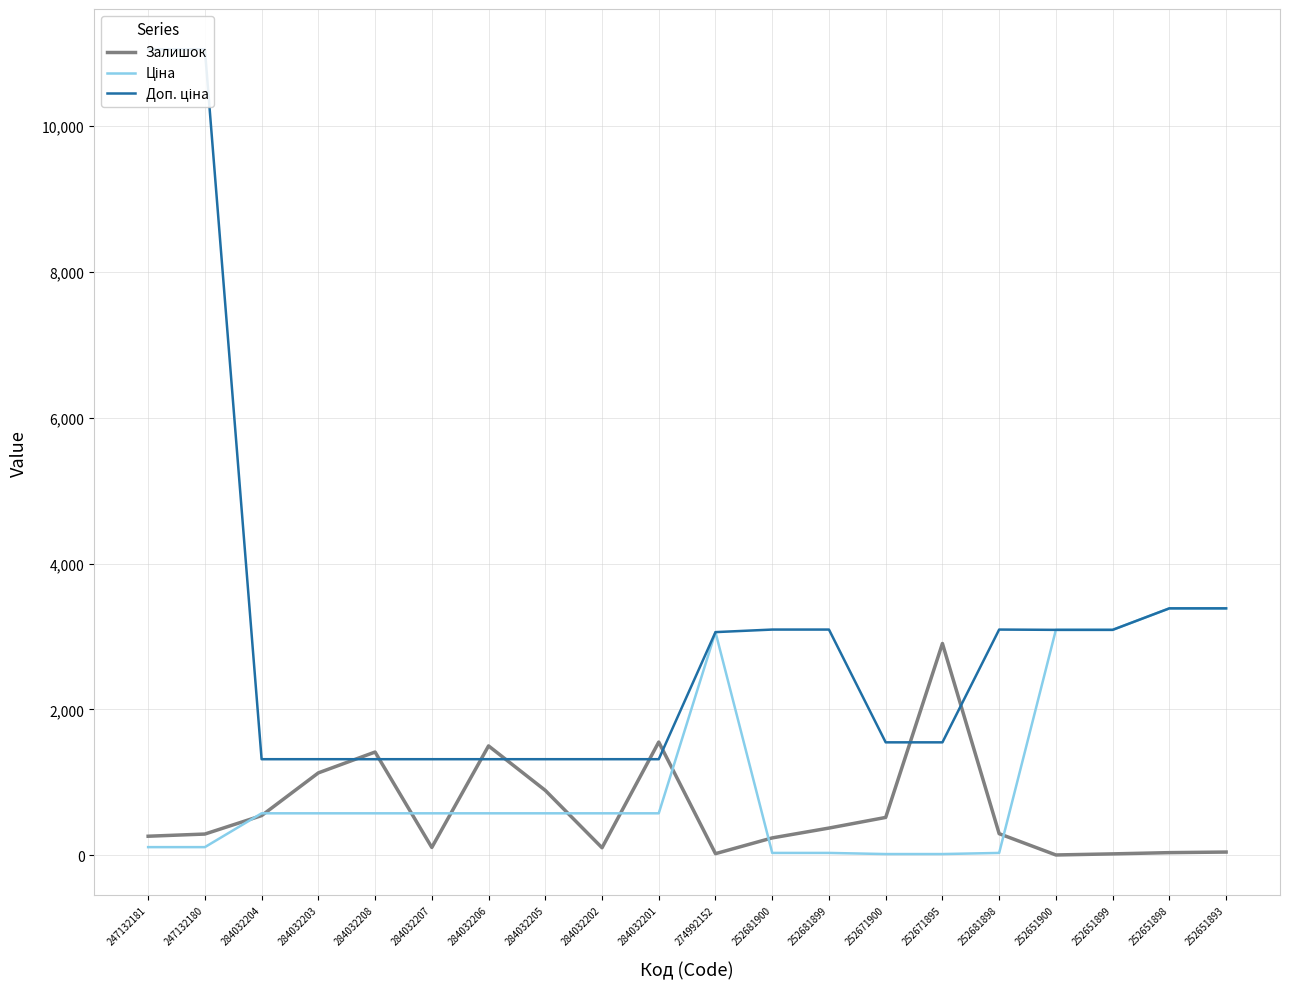

Where is Ціна nearest to the value 1700?

284032204